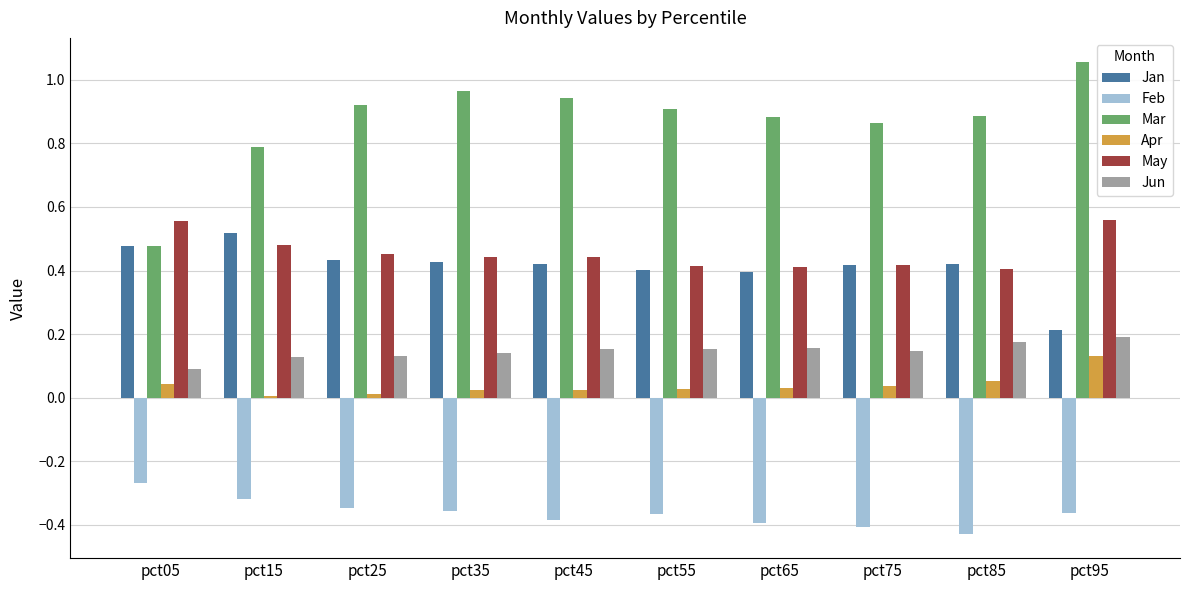

Are the bars grouped side by side (vs. stacked)?

Yes